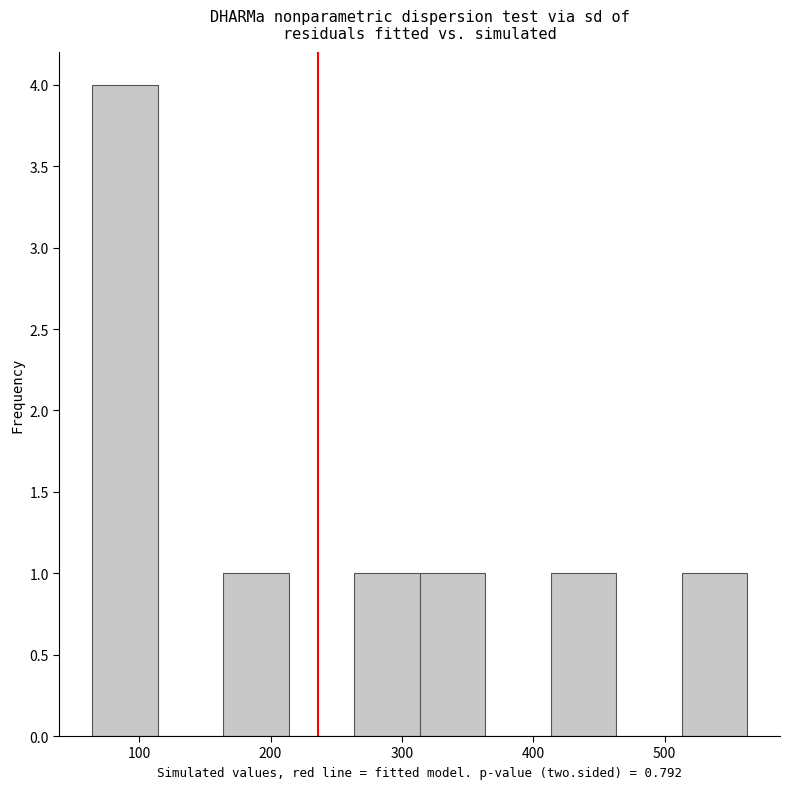

Reading left to right, transcribe this chart: for each bar, give the range it covers on the x-axis and its height. Neither the bar edges nor the heights are printed on the chart, so give them approximately, as read against the axes.

60 to 110: 4
110 to 160: 0
160 to 210: 1
210 to 260: 0
260 to 310: 1
310 to 360: 1
360 to 410: 0
410 to 460: 1
460 to 510: 0
510 to 560: 1